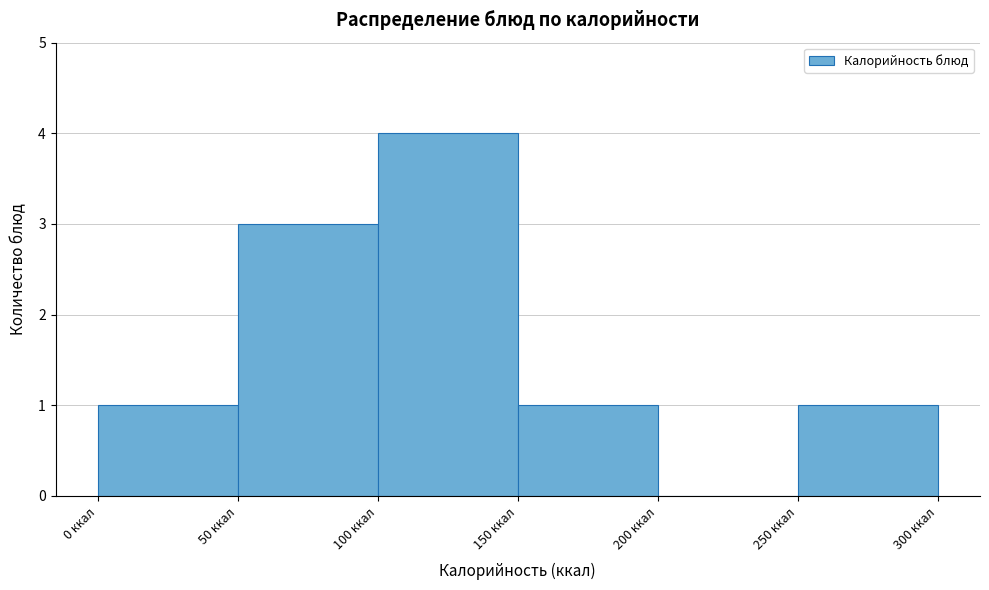

Reading left to right, list every bar in this chart as the range it spans on the x-axis followed by its height. The values are not printed on the chart, so give them approximately, as read against the axis.

0 to 50: 1
50 to 100: 3
100 to 150: 4
150 to 200: 1
200 to 250: 0
250 to 300: 1